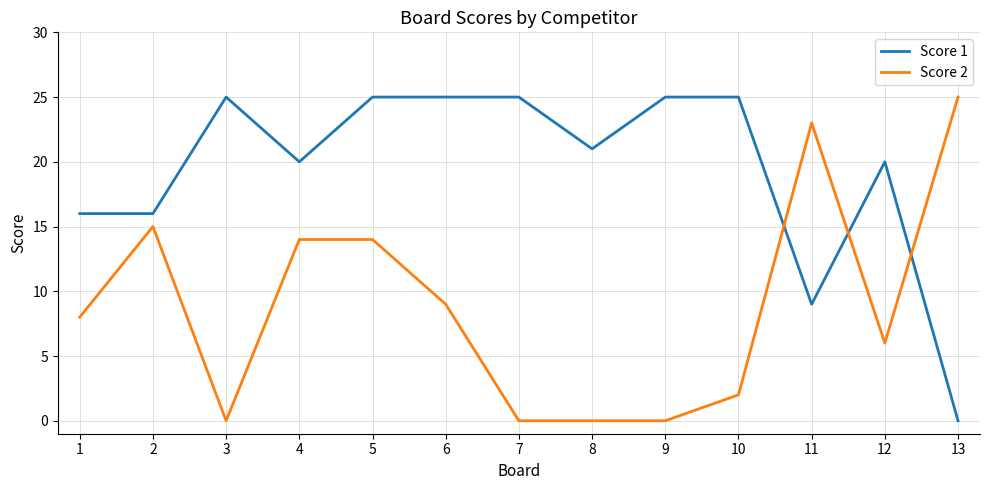

What are all the series names shown in the legend?

Score 1, Score 2